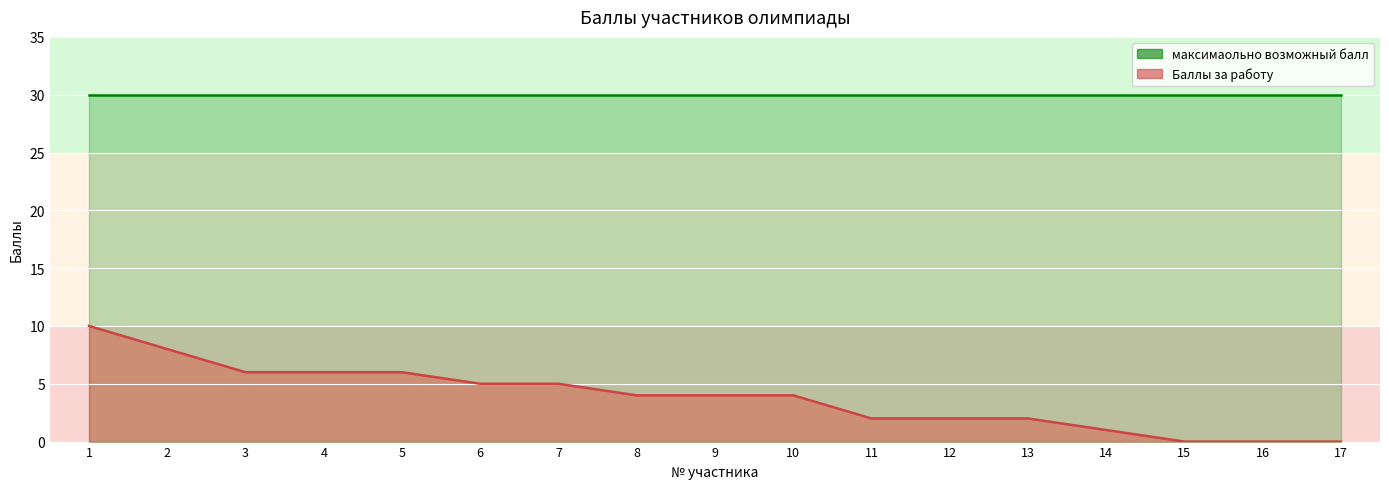

Reading right to left, what are all the values shown in this chart?

0	0	0	1	2	2	2	4	4	4	5	5	6	6	6	8	10